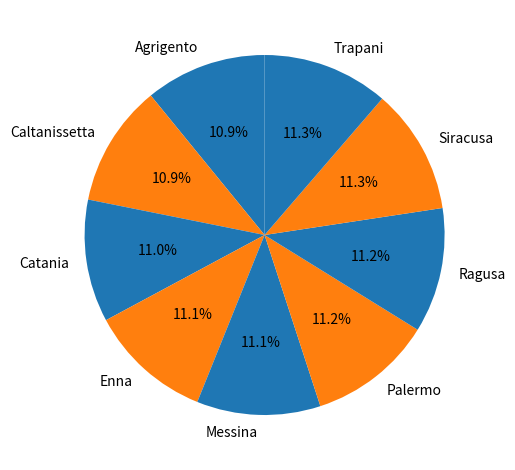

Does Palermo represent more than half of the total?

No